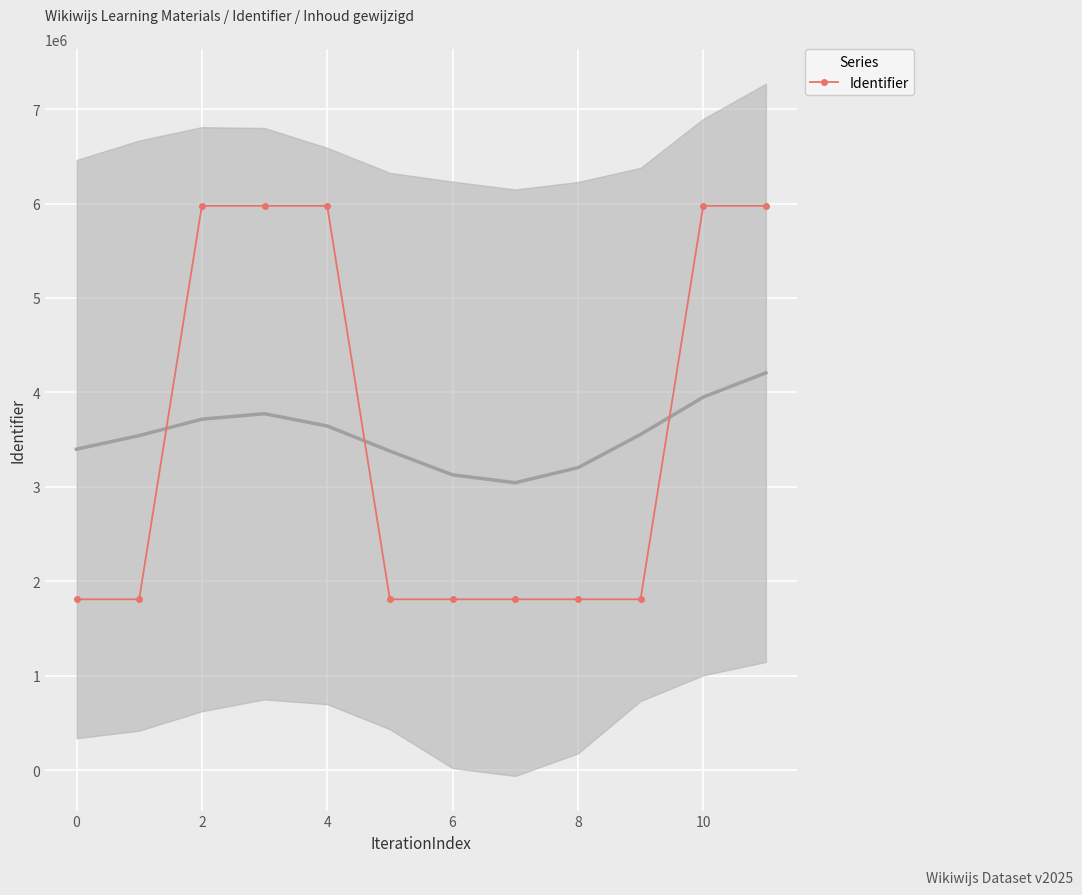

True or false: Identifier has more than 0 points higher than both neighbors.

True